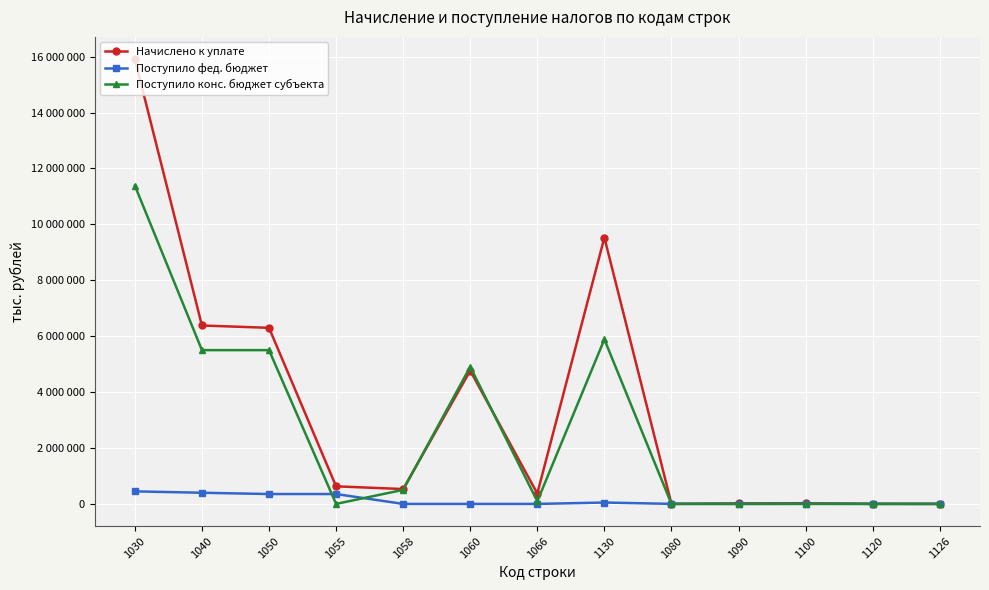

What is the average value of the Поступило конс. бюджет субъекта series?

2598142